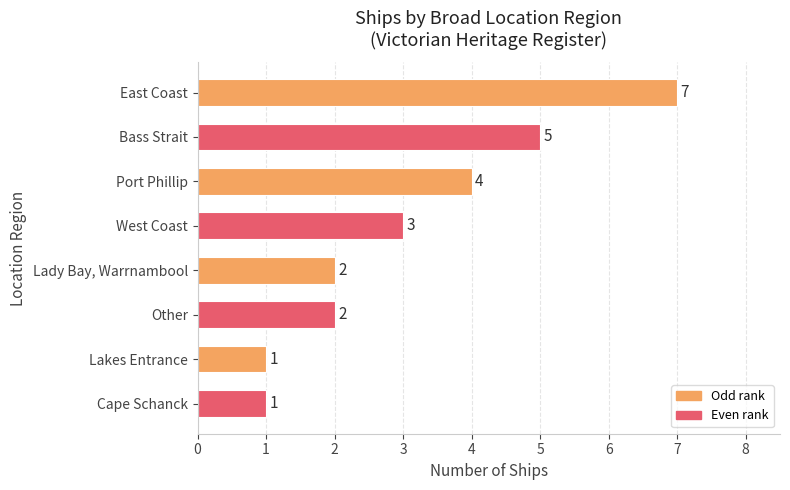

What is the difference between the second highest and minimum values?

4